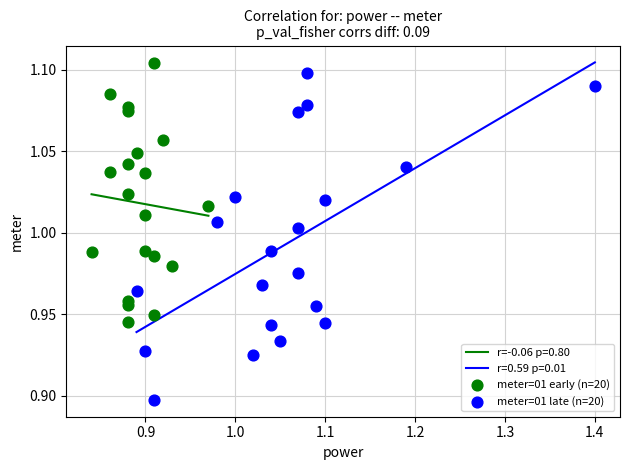

Which series has the widest spread of Y values?

meter=01 late (n=20)